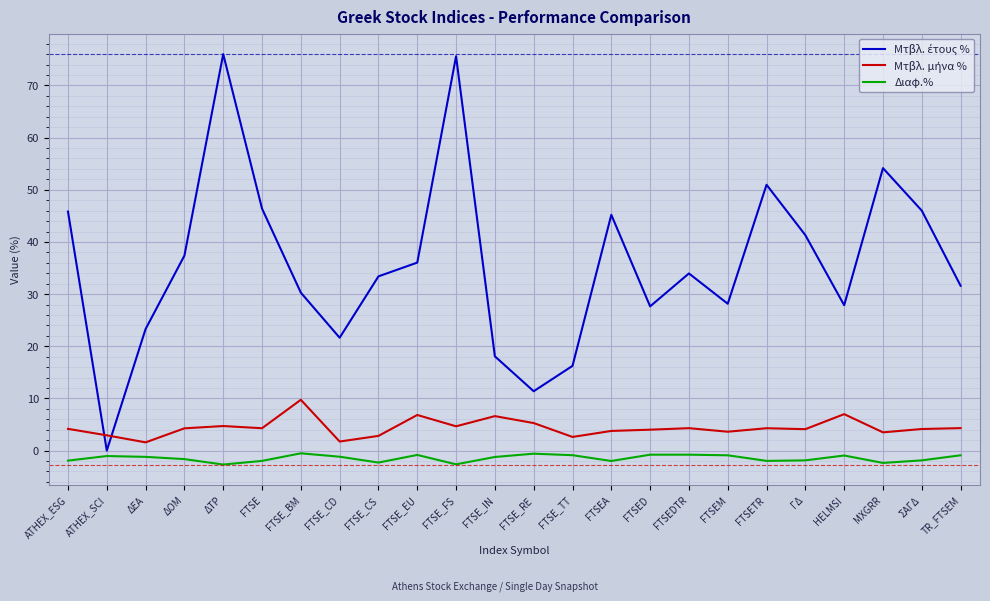

Count the number of categories in the chart.

24